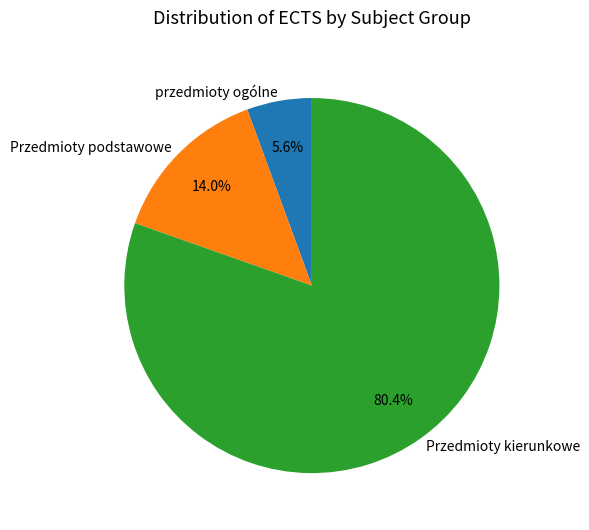

Do Przedmioty podstawowe and przedmioty ogólne together represent more than half of the pie?

No